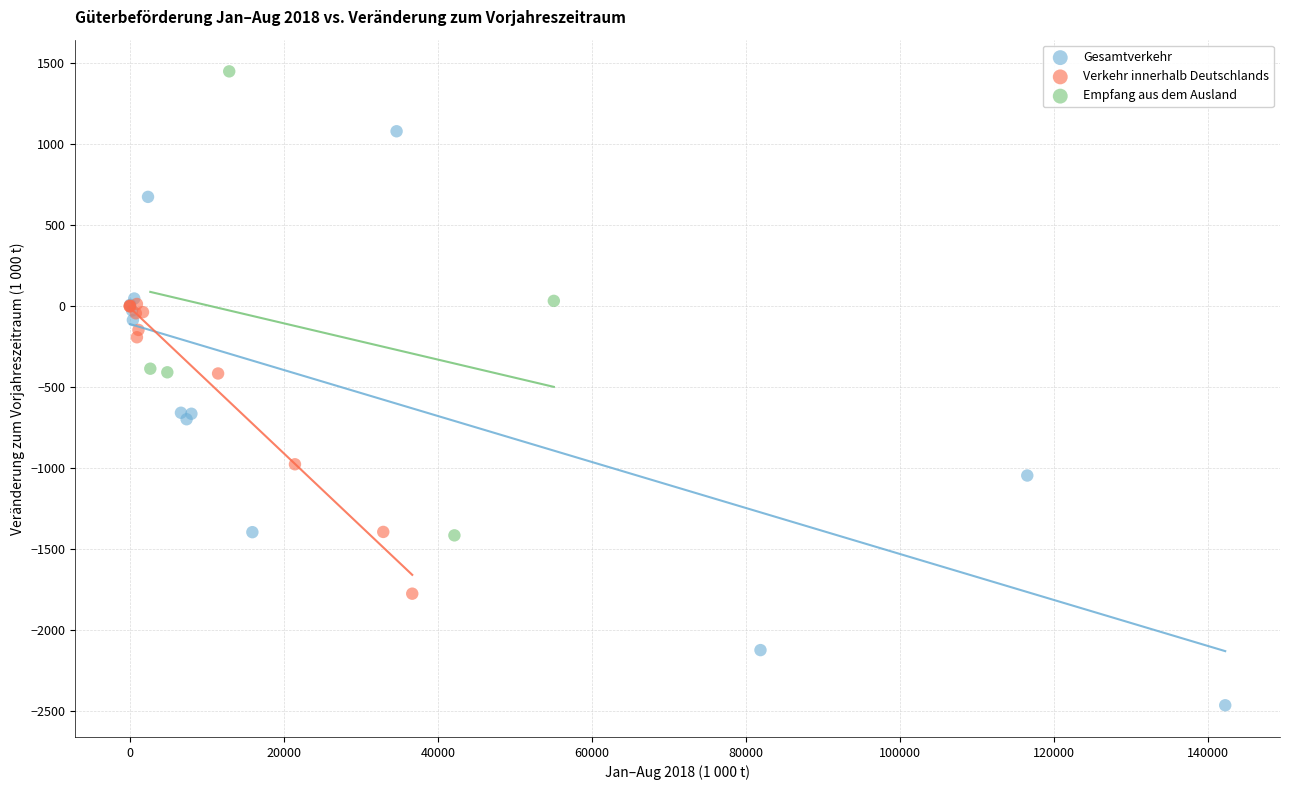

What are all the series names shown in the legend?

Gesamtverkehr, Verkehr innerhalb Deutschlands, Empfang aus dem Ausland